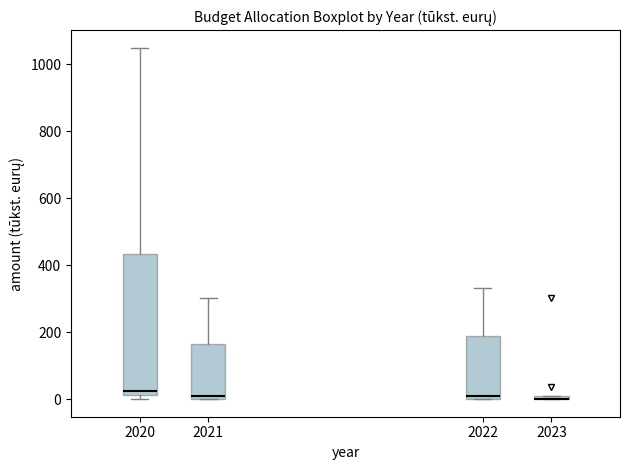

Which box is the tallest, from its lower edge to its upper edge?

2020